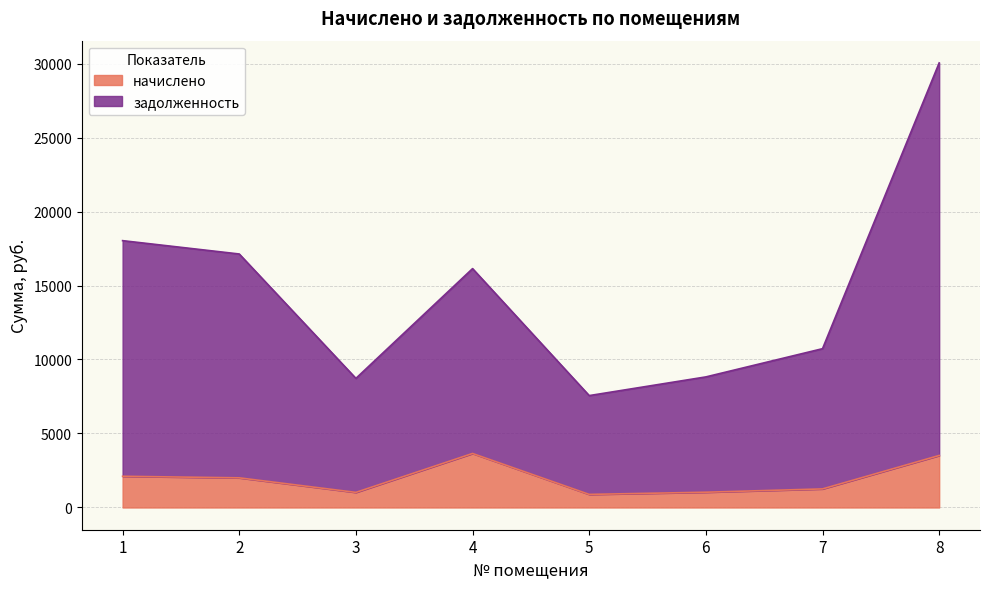

At which label does начислено first exceed 2003?

1